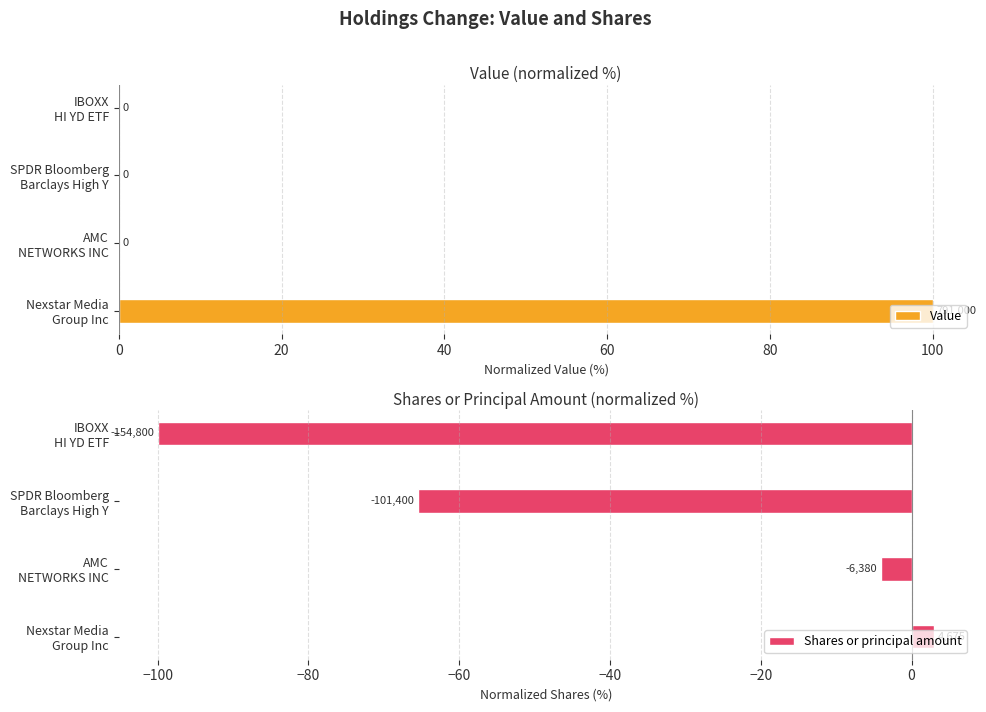

What is the highest value of the Value series?

100